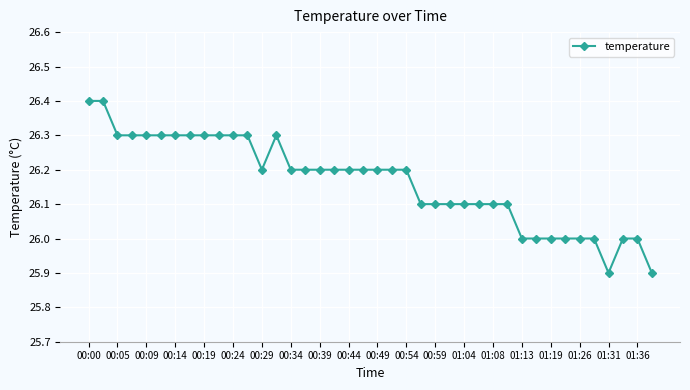

Does the chart have visible grid lines?

Yes